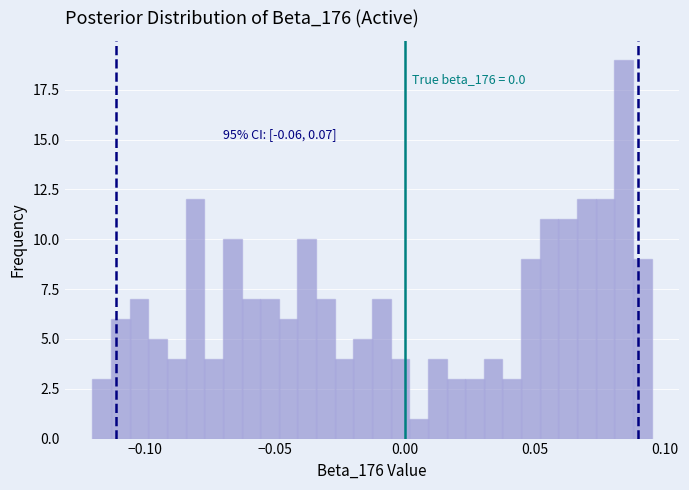

Around what value on the x-axis is the tallest bar? Give the approximate position of its centre, as read against the axis.

0.085